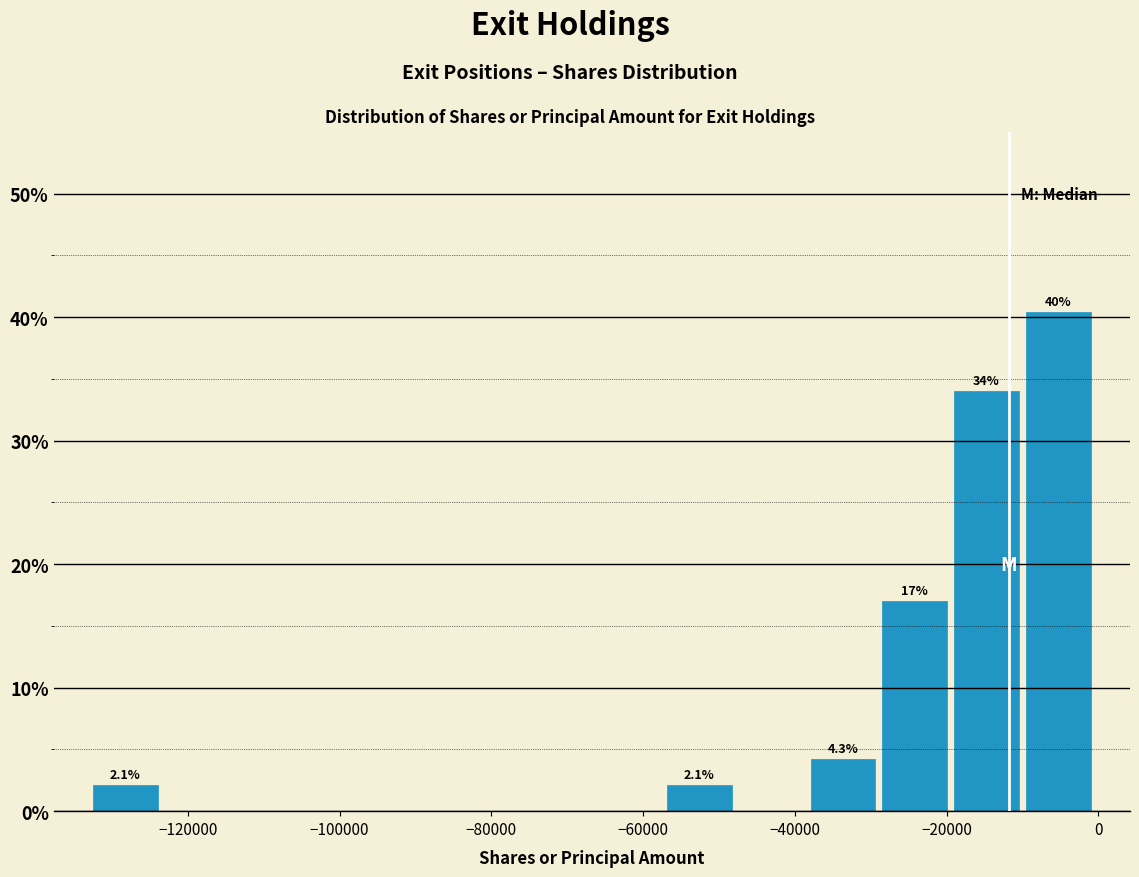

Over which range of the x-axis is the bar tallest?

-10000 to 0